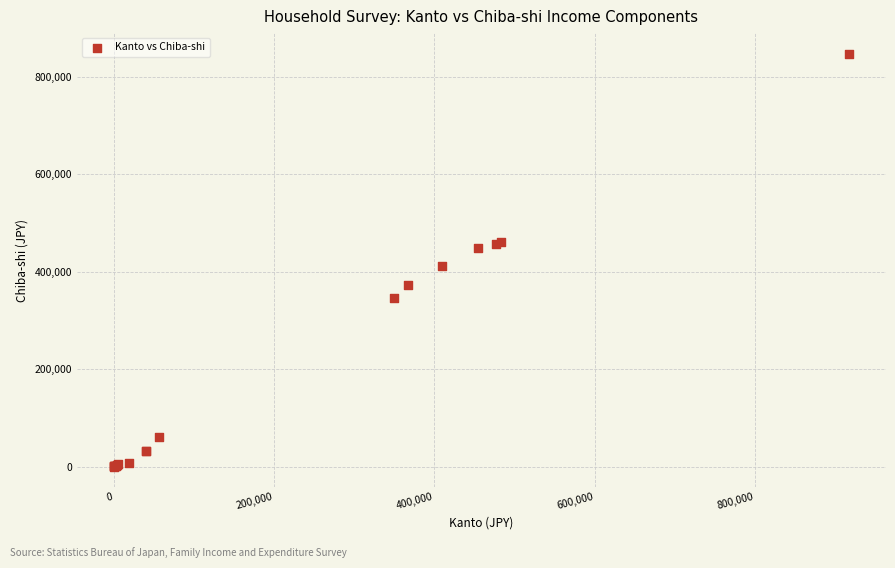

What Y value in the scatter plot is closest to 423526?

411355